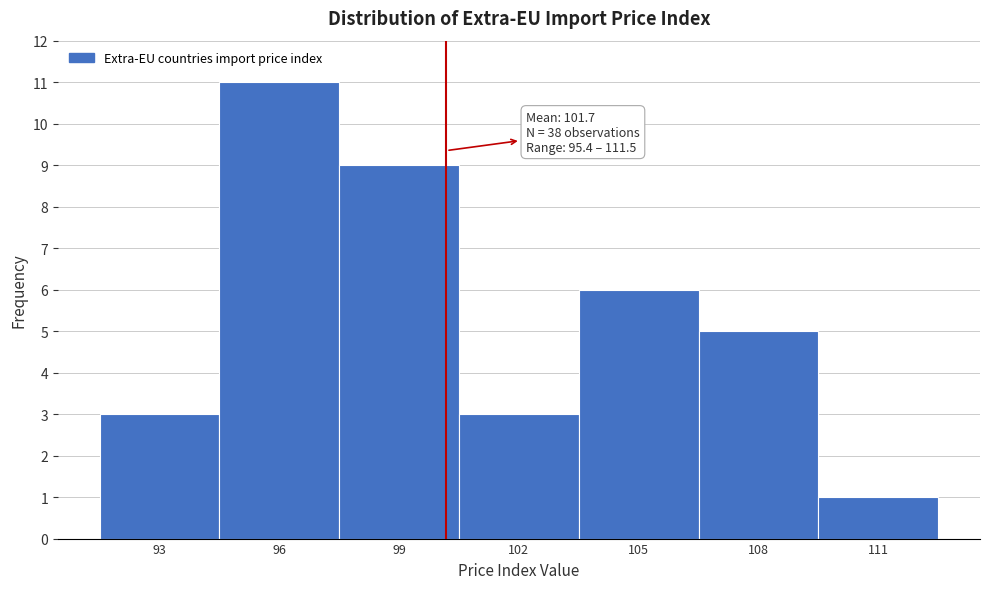

Reading right to left, transcribe all the data shown in this chart.

1	5	6	3	9	11	3